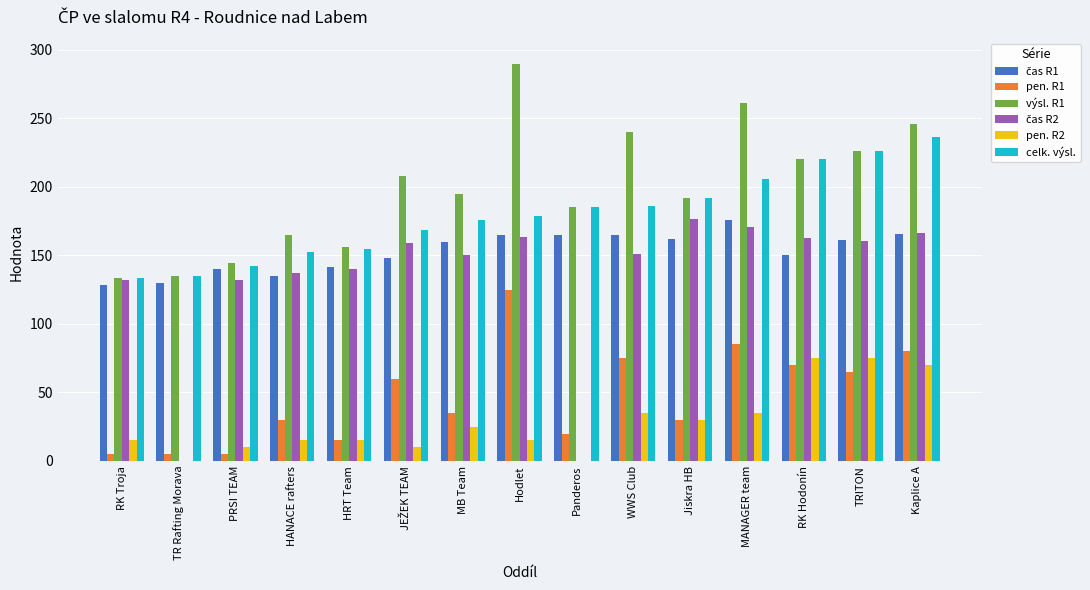

Which series changed the most between HRT Team and MB Team?

výsl. R1